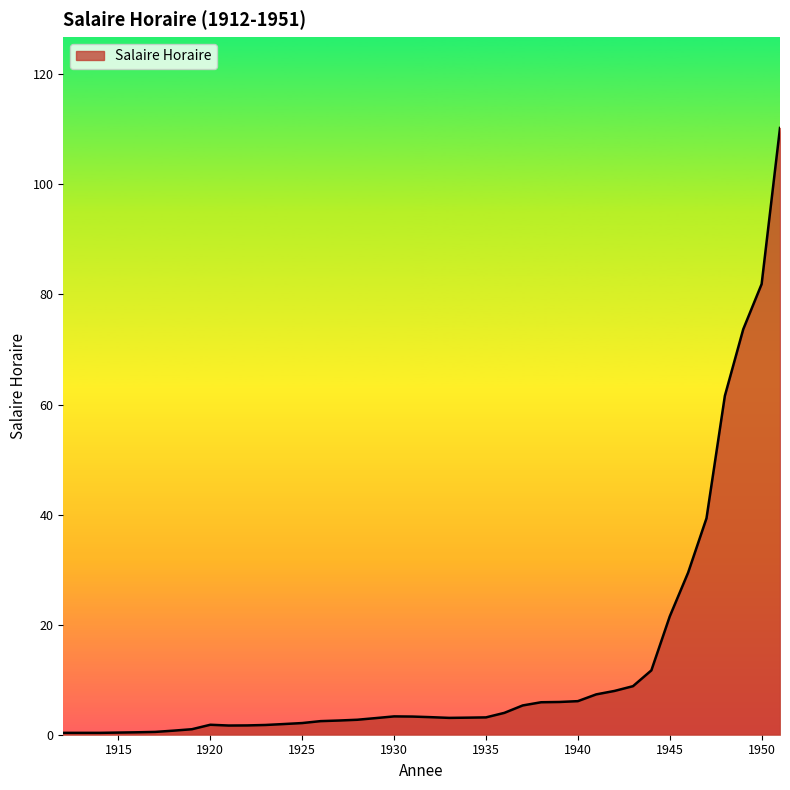

What is the difference between the maximum and minimum values?

109.9